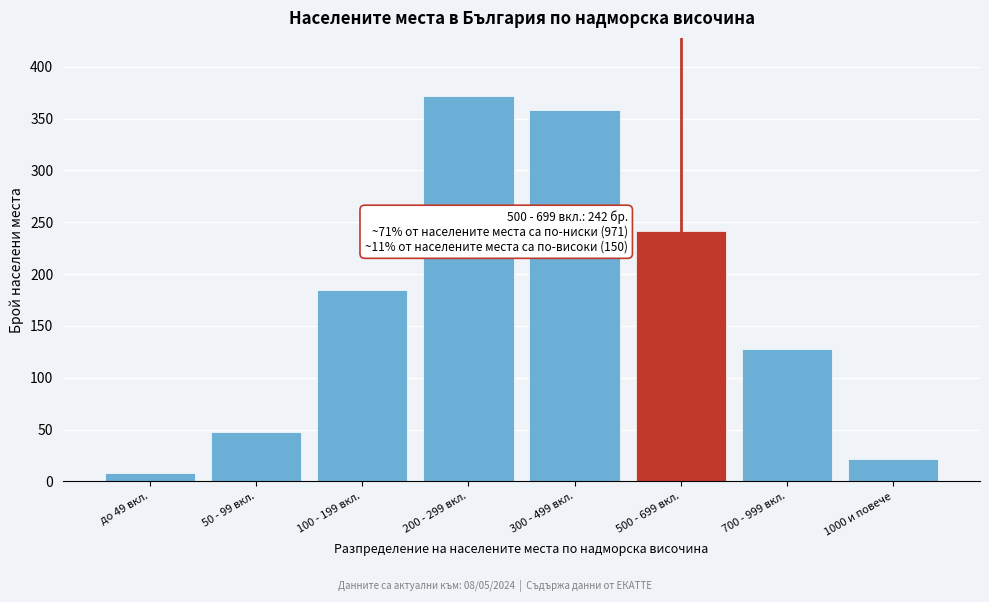

Reading left to right, extract all data points from this chart.

8	48	185	372	358	242	128	22